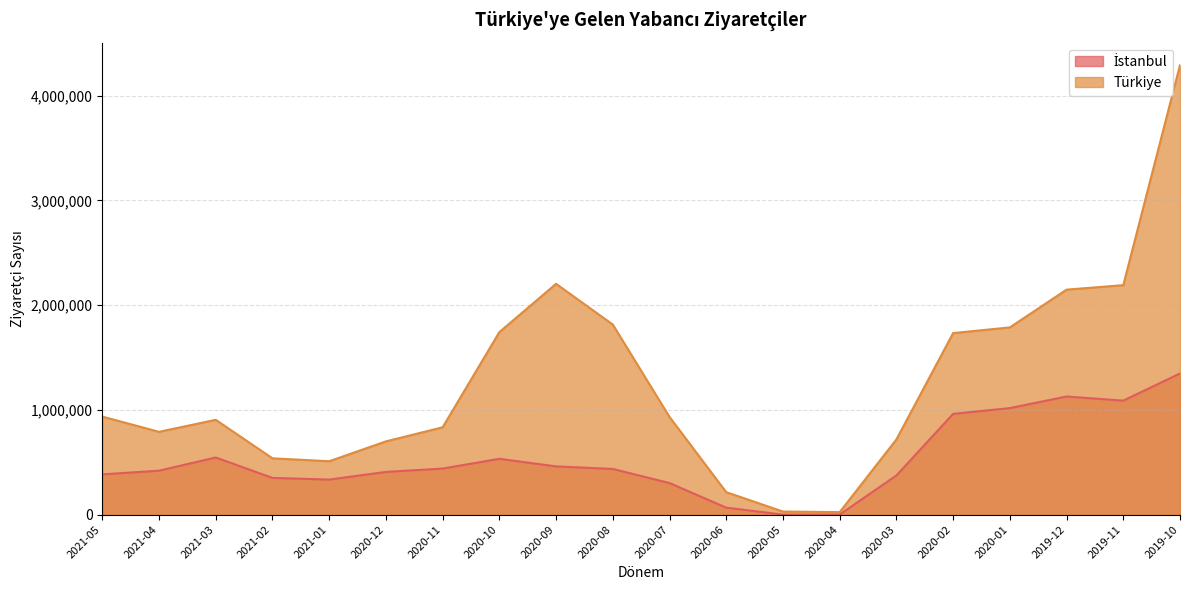

How many series are shown in this chart?

2